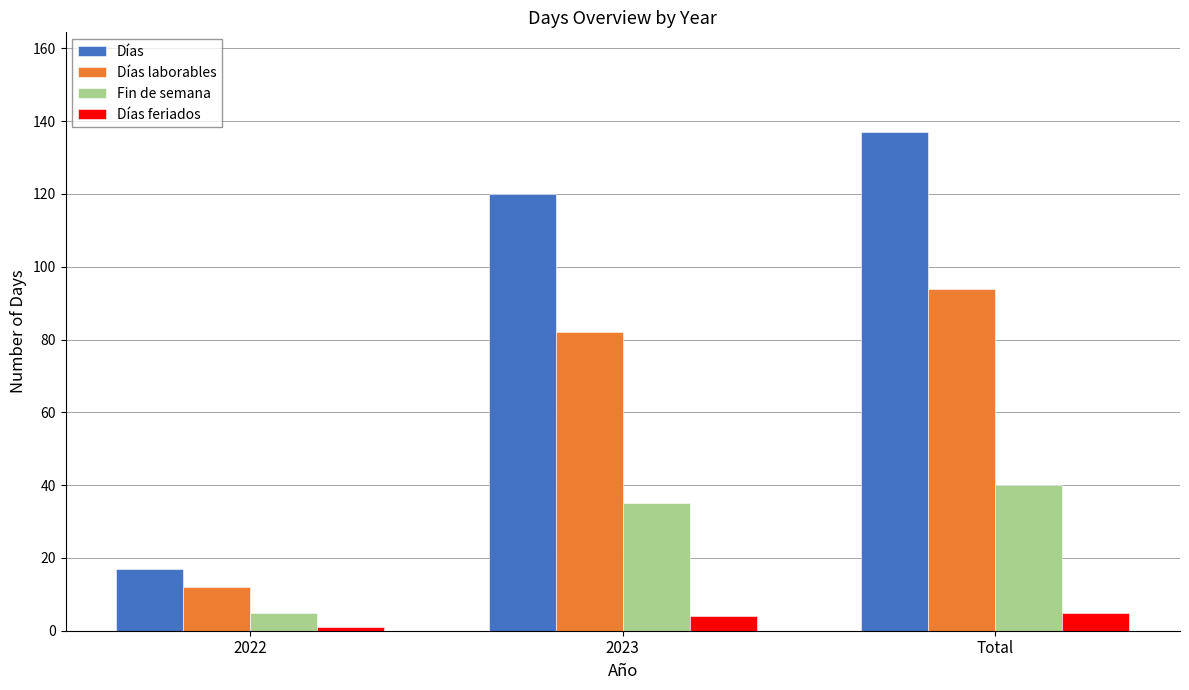

What is the sum of the Fin de semana values at 2023 and 2022?

40